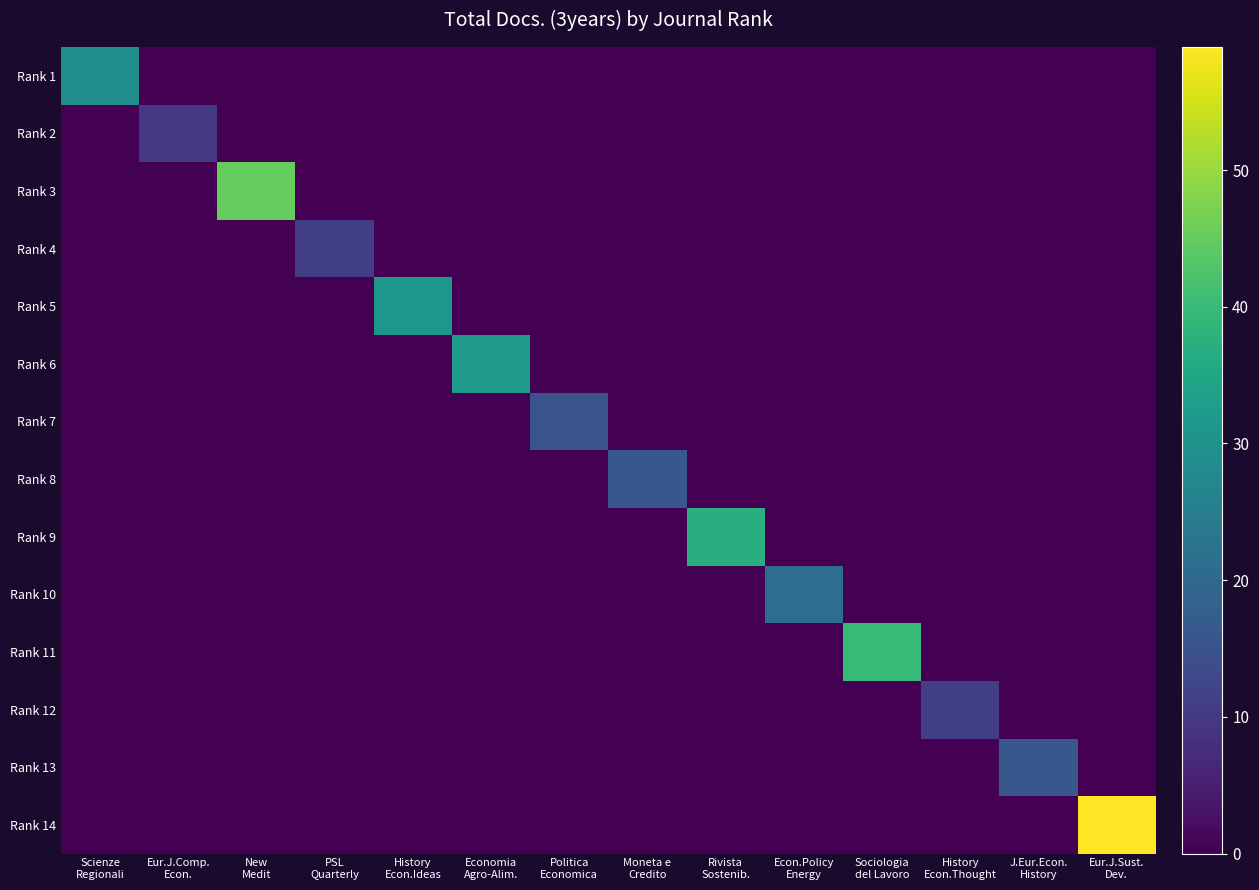

At how many categories does at least one series exceed 1?

14